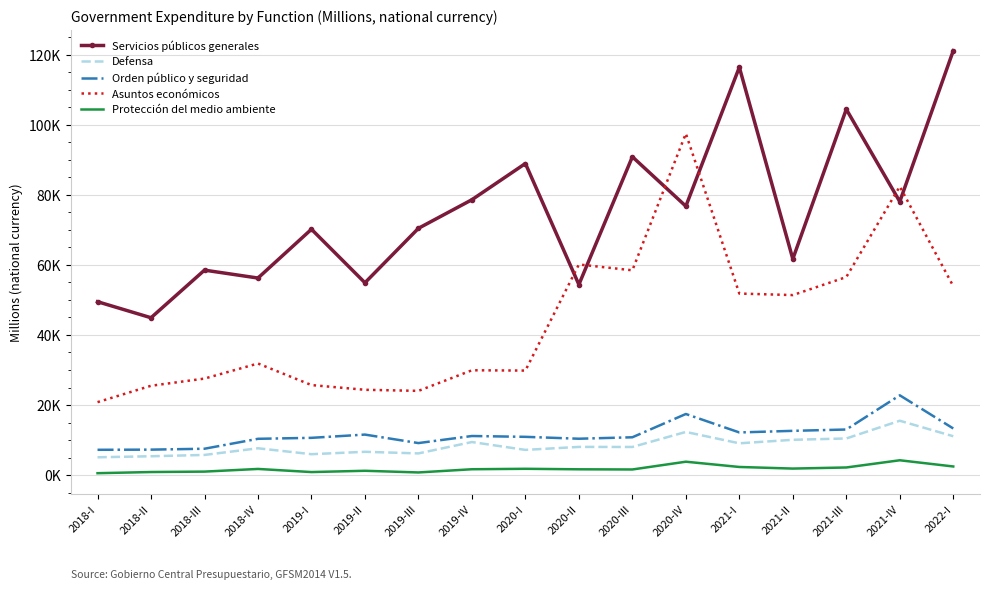

What is the sum of all Defensa values?

143935.5